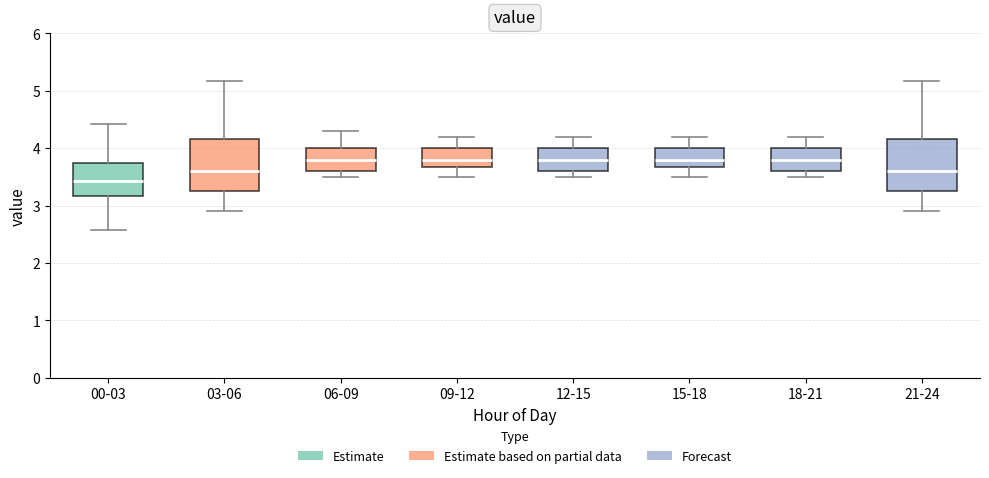

Which box's median line is the lowest?

00-03